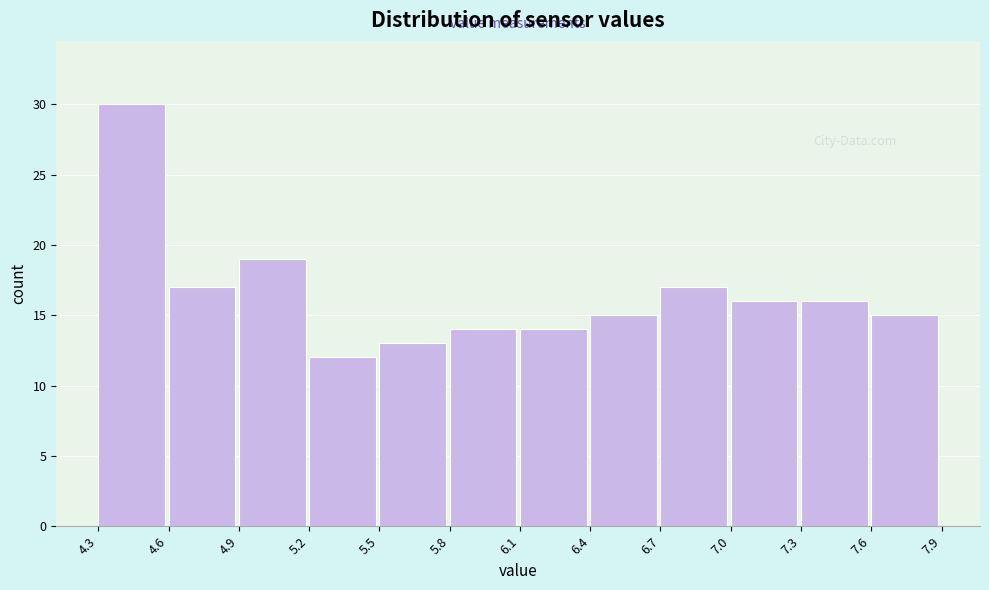

Reading left to right, list every bar in this chart as the range it spans on the x-axis followed by its height. The values are not printed on the chart, so give them approximately, as read against the axis.

4.3 to 4.6: 30
4.6 to 4.9: 17
4.9 to 5.2: 19
5.2 to 5.5: 12
5.5 to 5.8: 13
5.8 to 6.1: 14
6.1 to 6.4: 14
6.4 to 6.7: 15
6.7 to 7.0: 17
7.0 to 7.3: 16
7.3 to 7.6: 16
7.6 to 7.9: 15